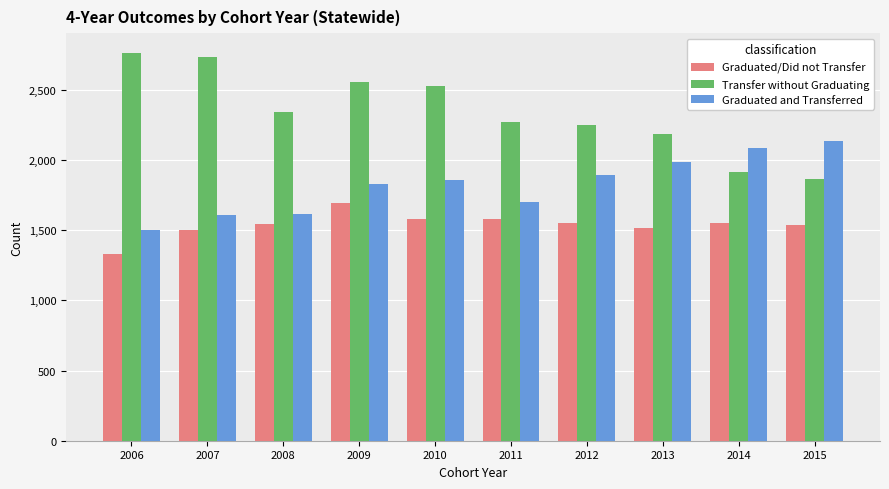

What is the sum of all Graduated and Transferred values?

18215